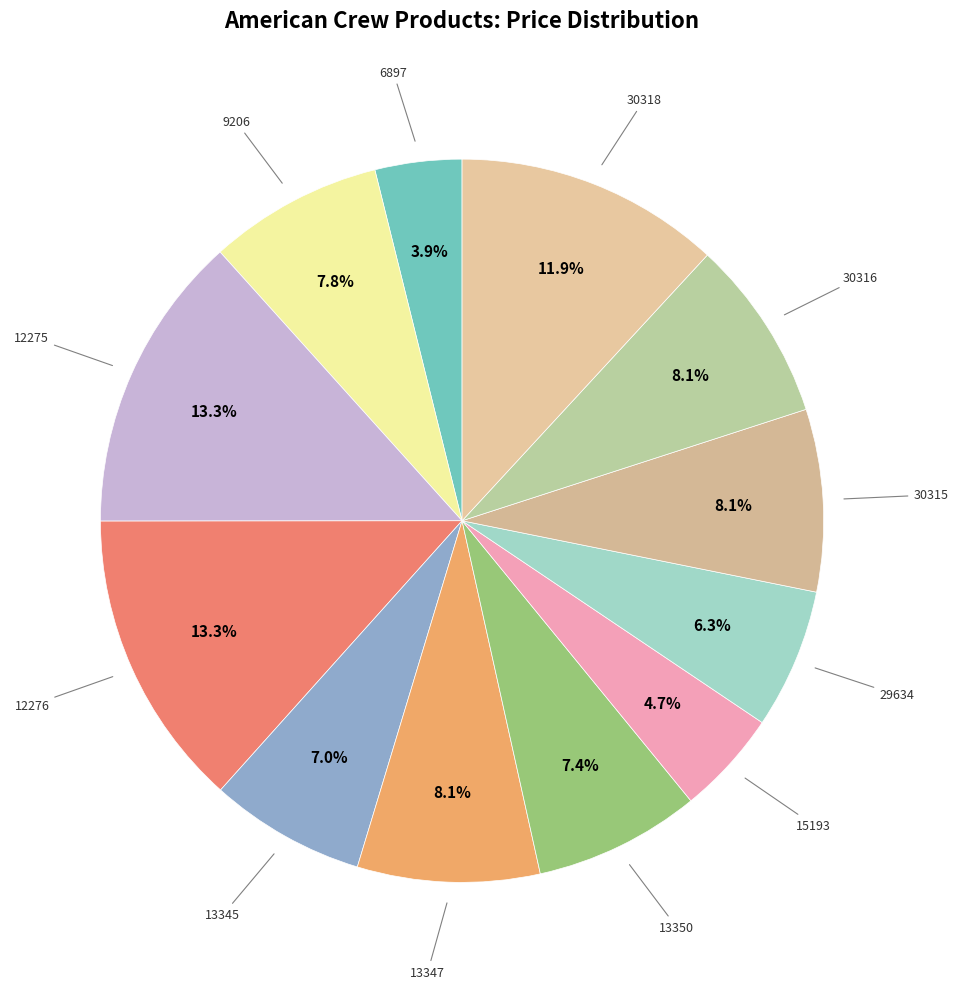

To the nearest percent, what portion does 13345 represent?

7%